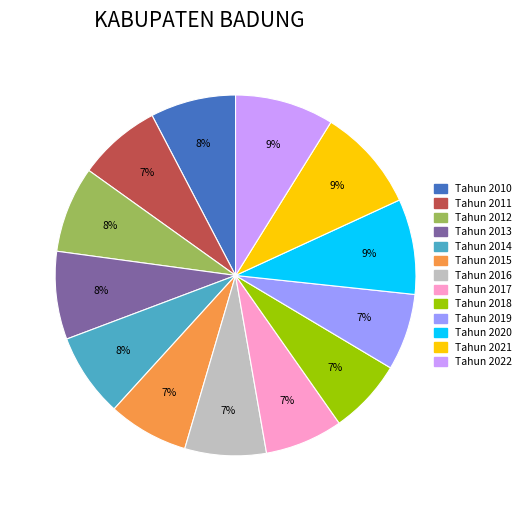

Does any single category account for the majority?

No